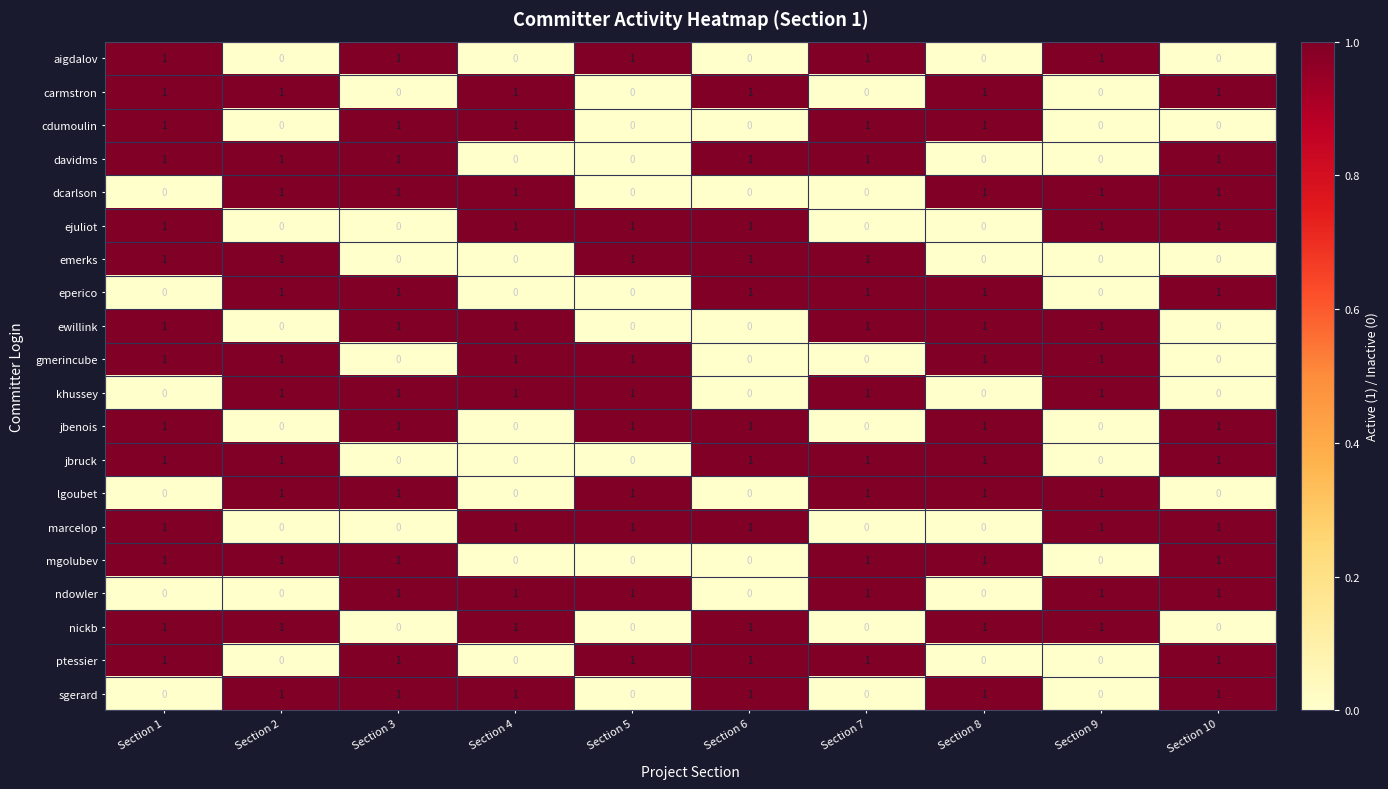

How many lgoubet values are between 0 and 1?

10